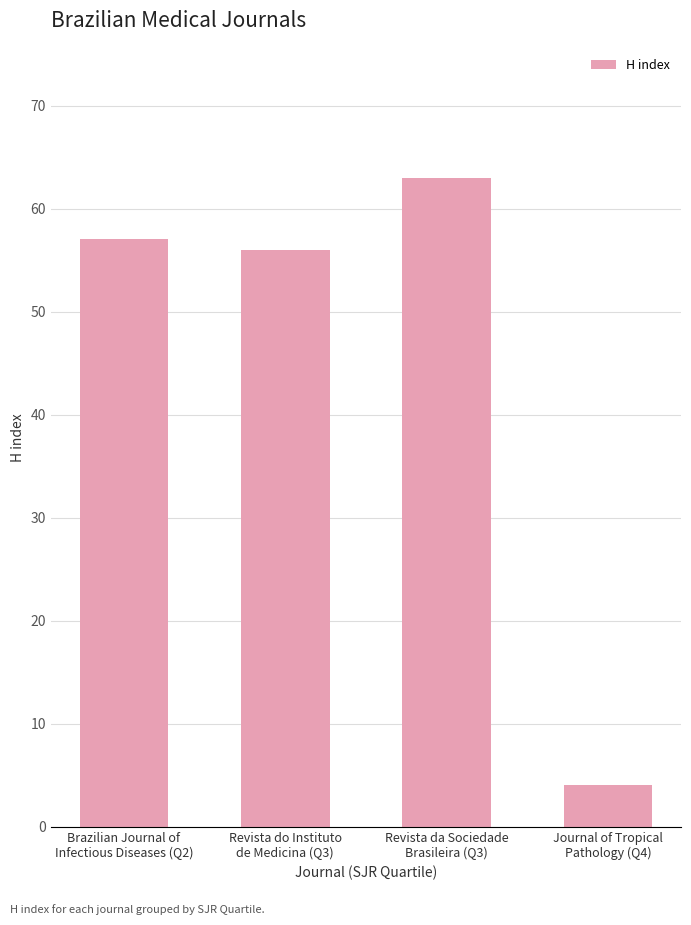

What is the maximum value shown in the chart?

63